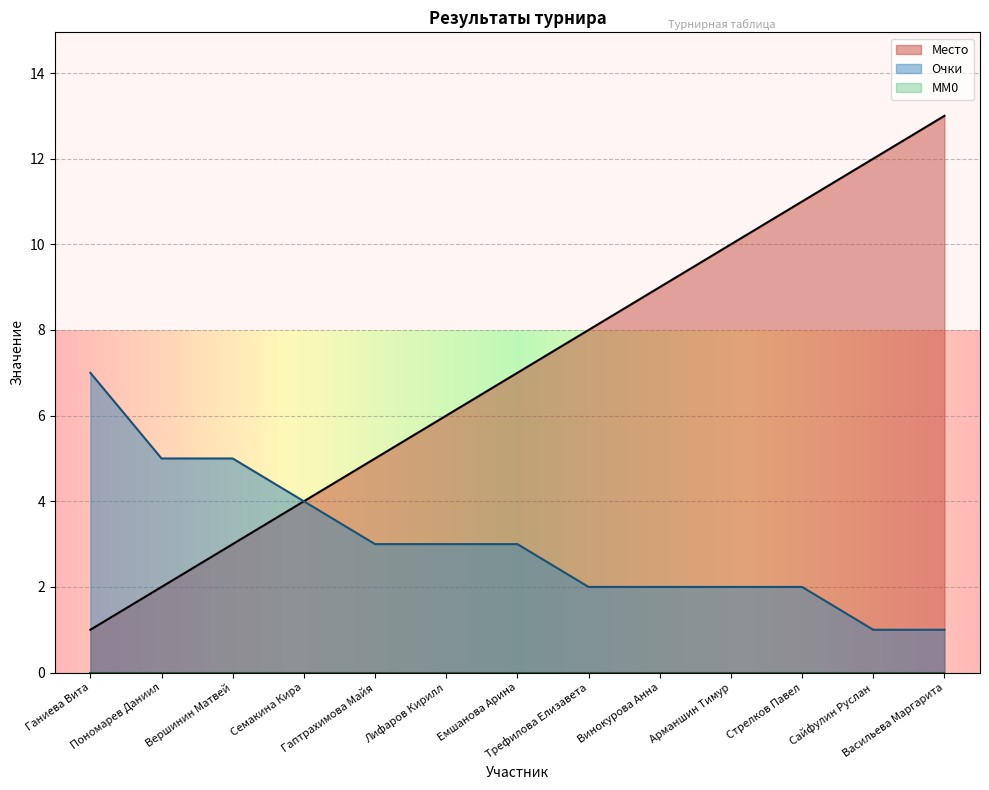

Which series has the largest total across all categories?

Место